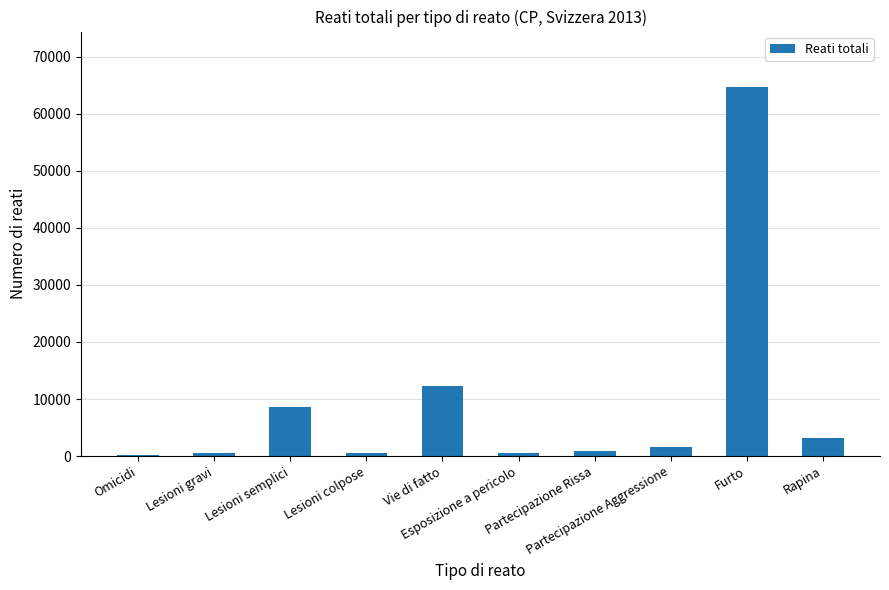

Is it true that the value at Vie di fatto is 12223?

True